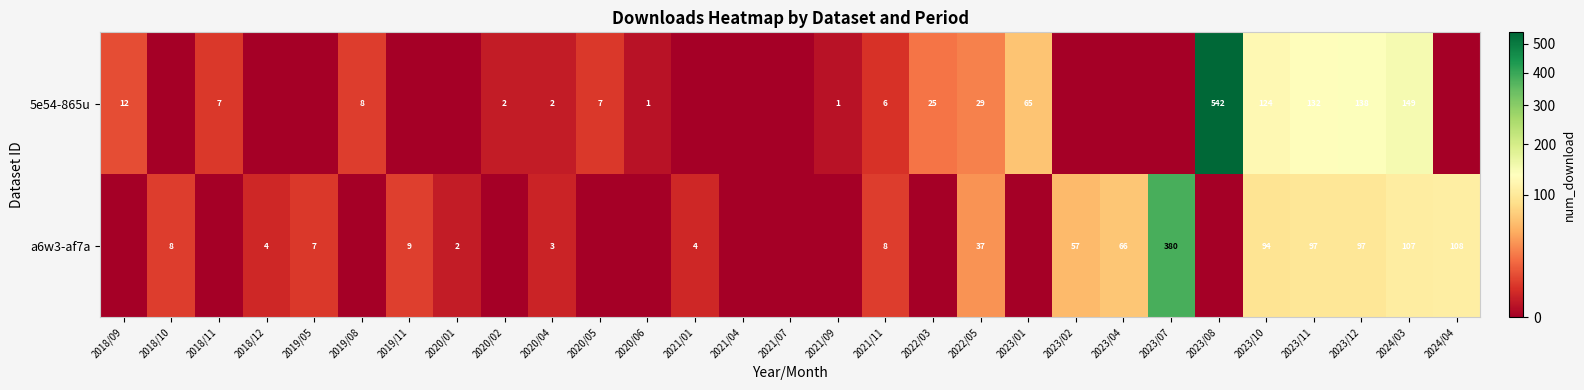

What is the sum of the a6w3-af7a values at 2020/01 and 2023/12?

99